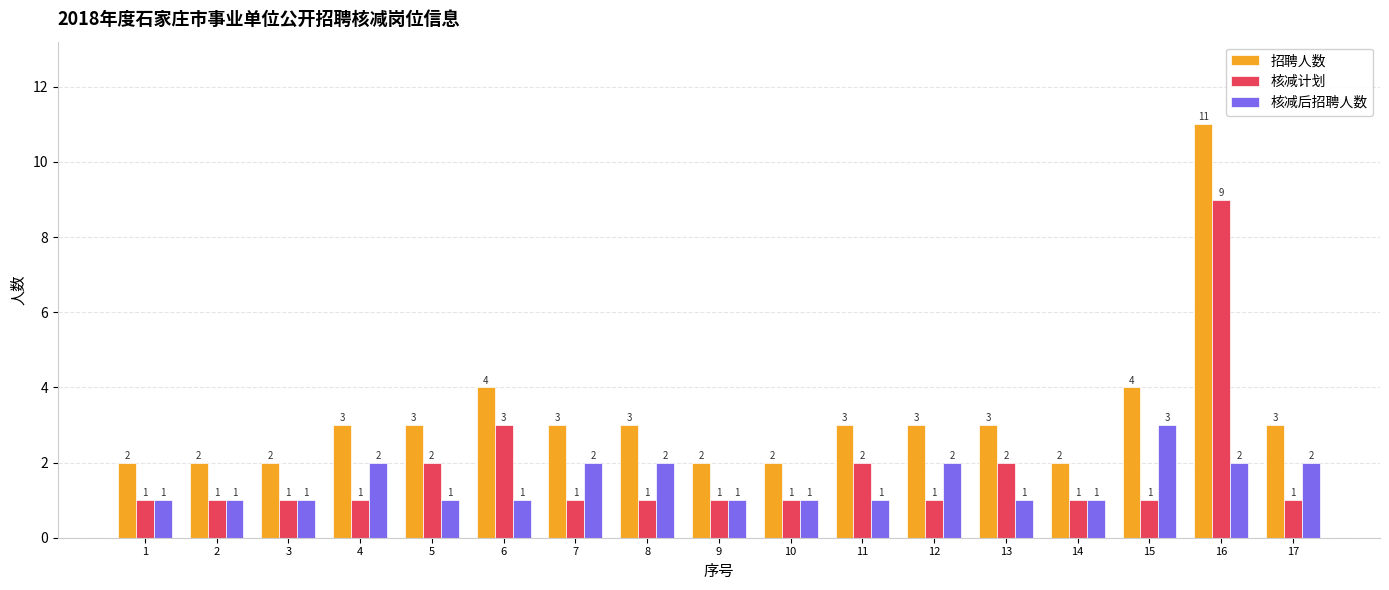

Rank the series at 4 from lowest to highest value.

核减计划, 核减后招聘人数, 招聘人数